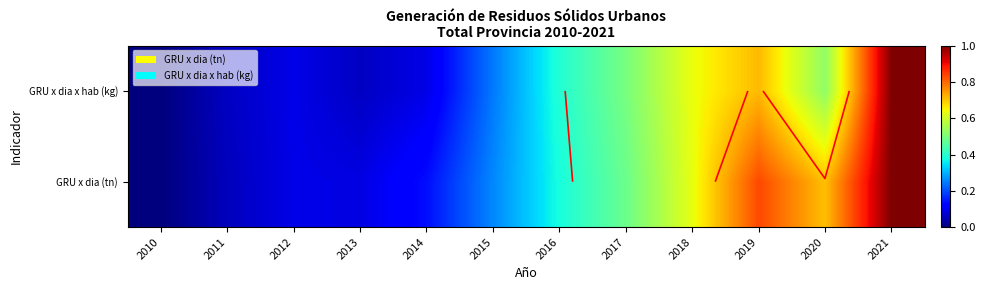

Between 2017 and 2018, which series saw the biggest shift?

GRU x dia (tn)